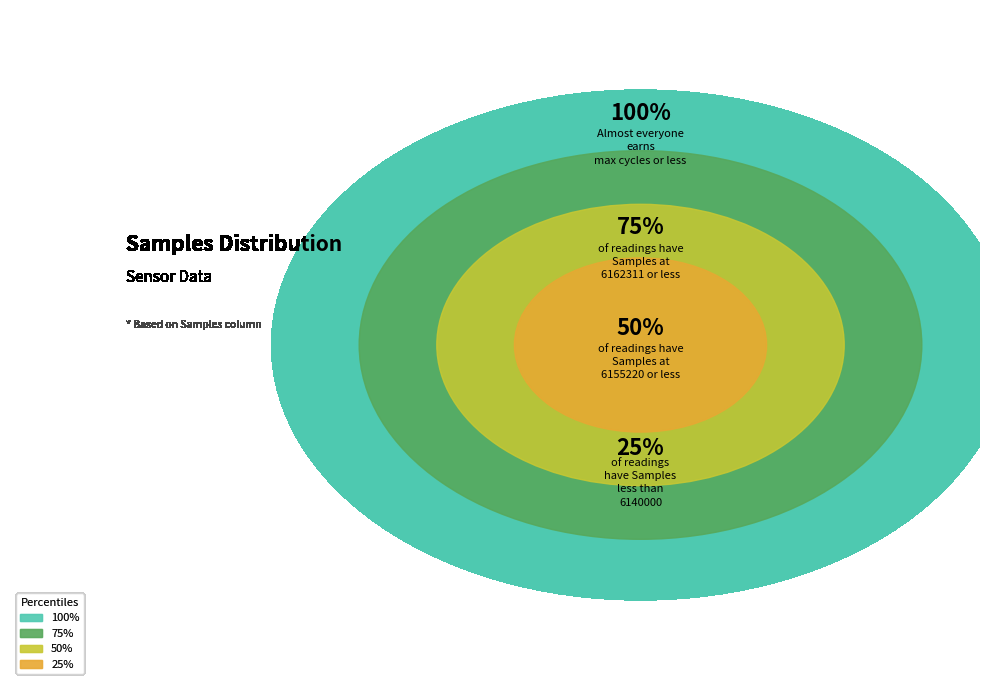

Between 28 and 28, which is larger?

28